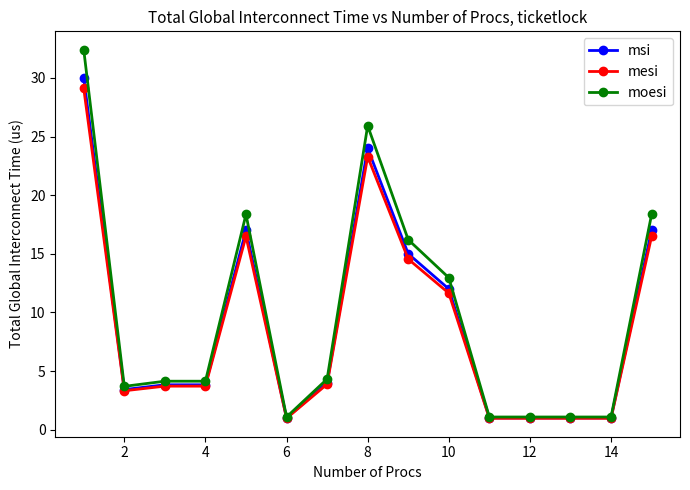

What is the value of the msi point at the 5th from the left?

17.0